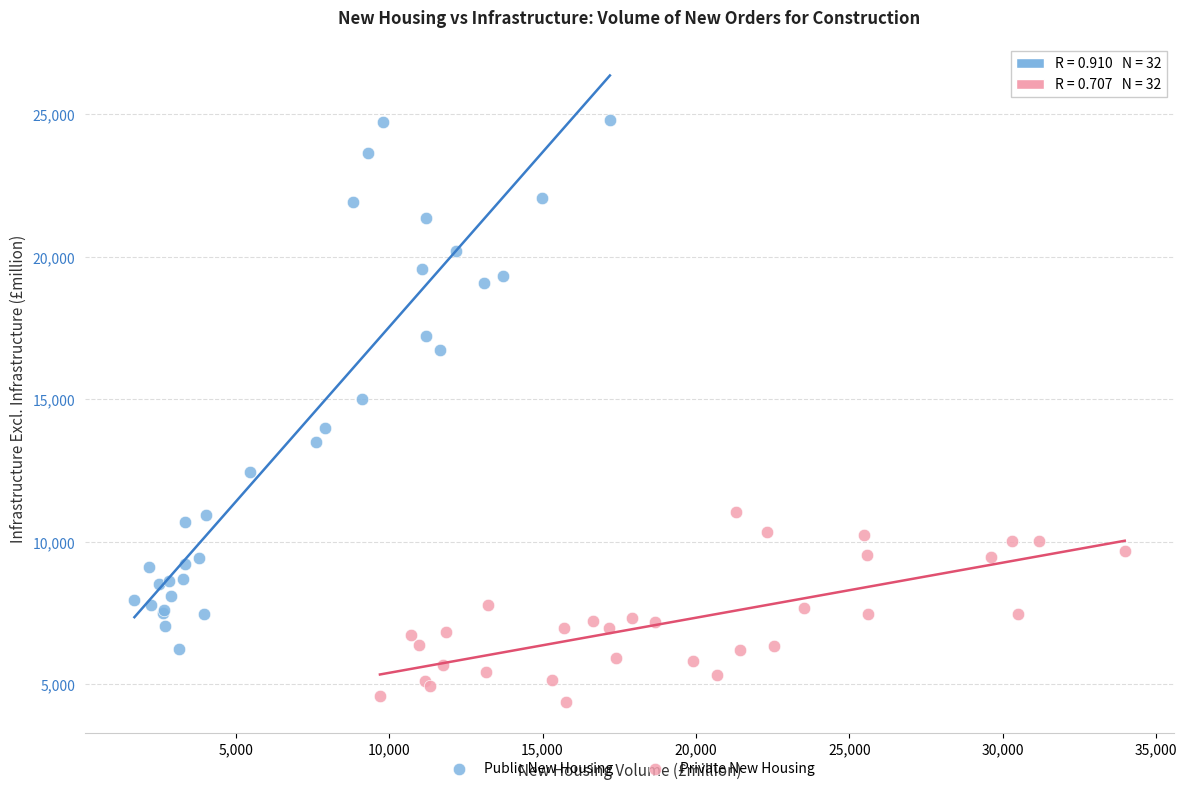

What are all the series names shown in the legend?

Public New Housing, Private New Housing